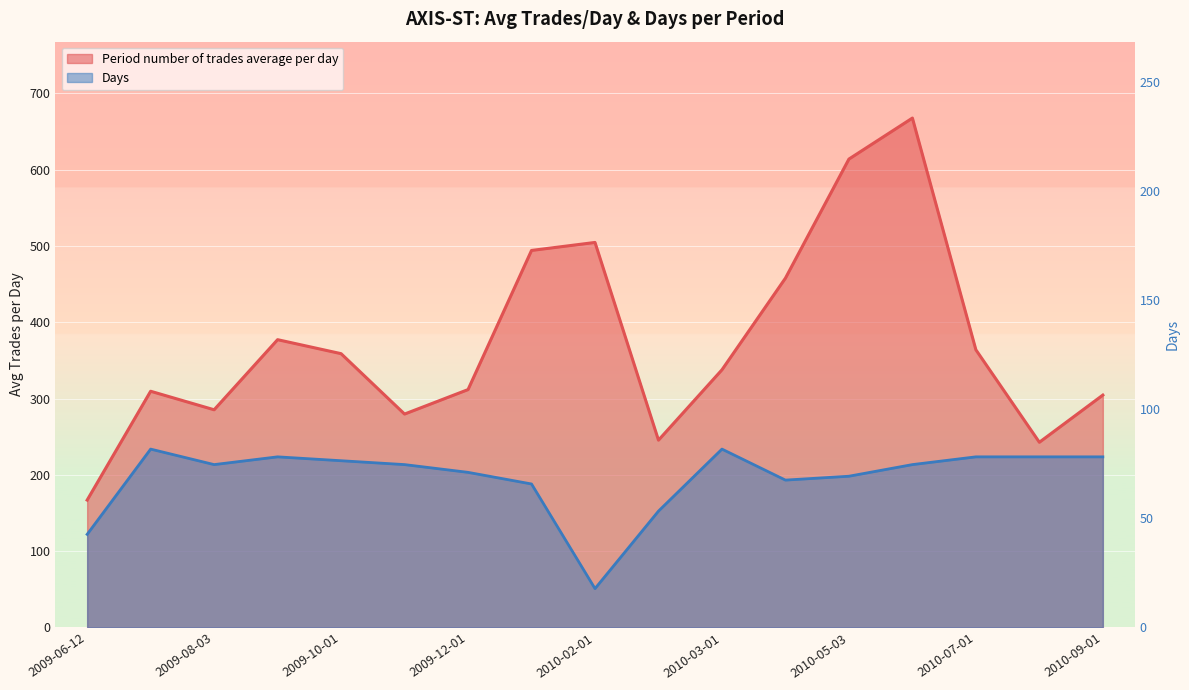

True or false: Period number of trades average per day and Days cross at least once.

False